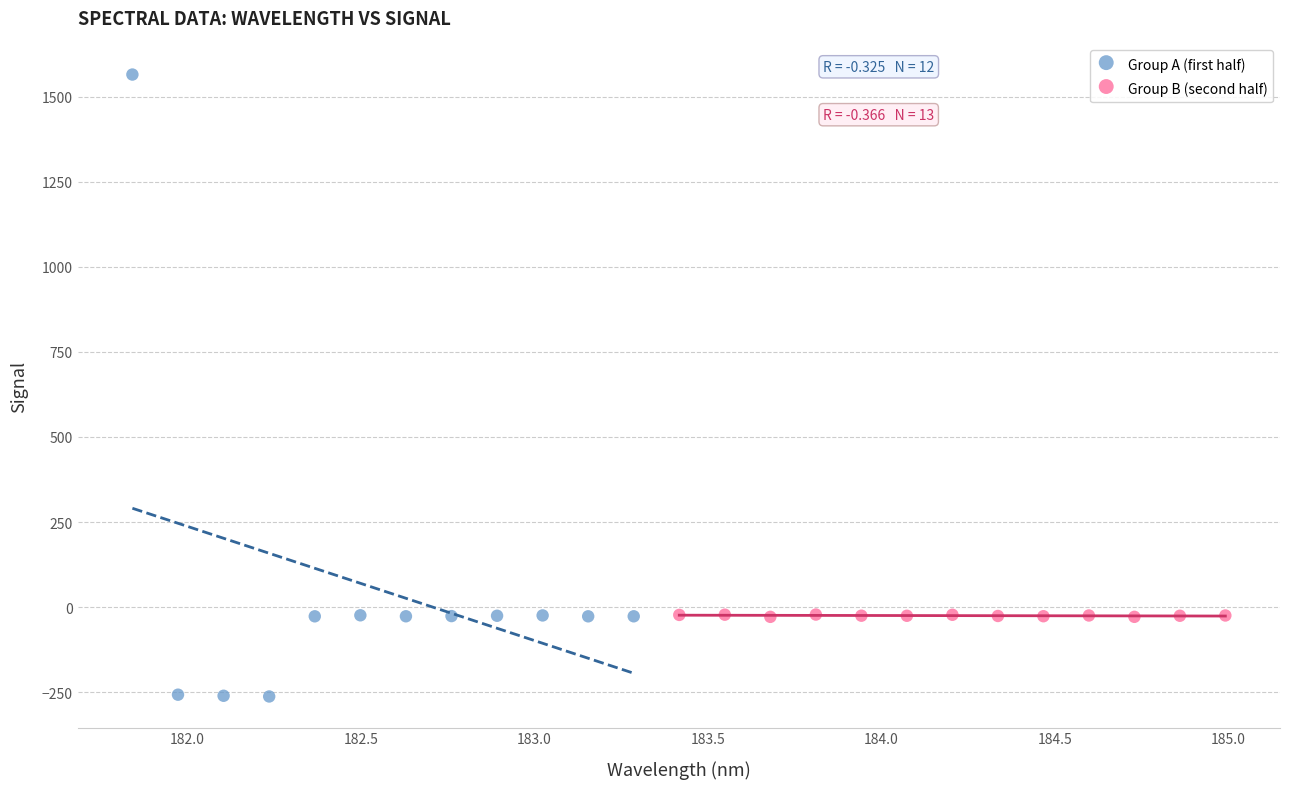

Which series contains the lowest Y value?

Group A (first half)